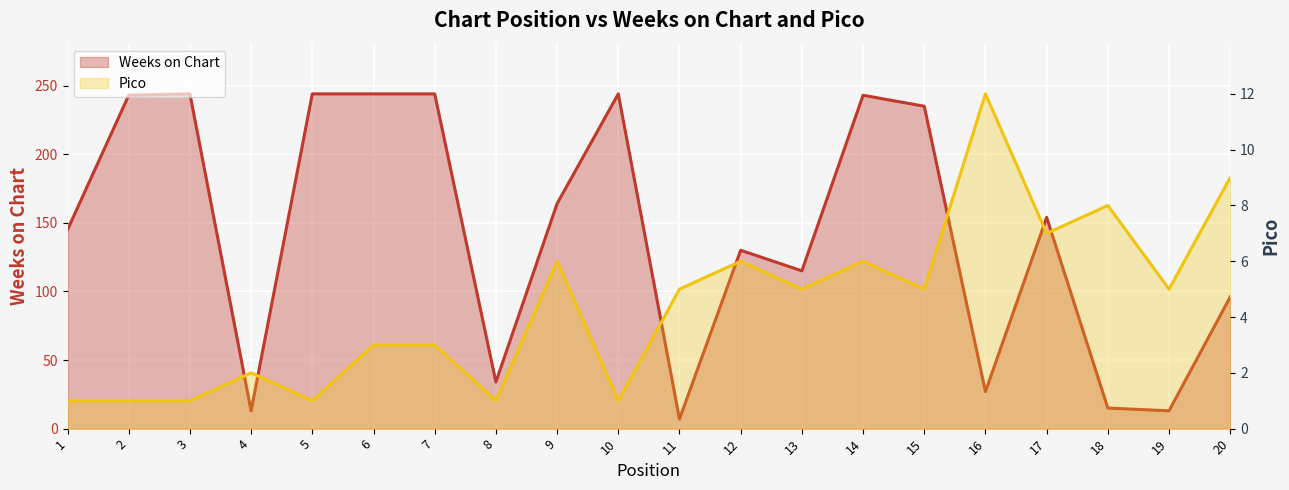

Reading left to right, extract all data points from this chart.

Weeks on Chart: 1=145	2=243	3=244	4=13	5=244	6=244	7=244	8=34	9=164	10=244	11=7	12=130	13=115	14=243	15=235	16=27	17=154	18=15	19=13	20=96
Pico: 1=1	2=1	3=1	4=2	5=1	6=3	7=3	8=1	9=6	10=1	11=5	12=6	13=5	14=6	15=5	16=12	17=7	18=8	19=5	20=9